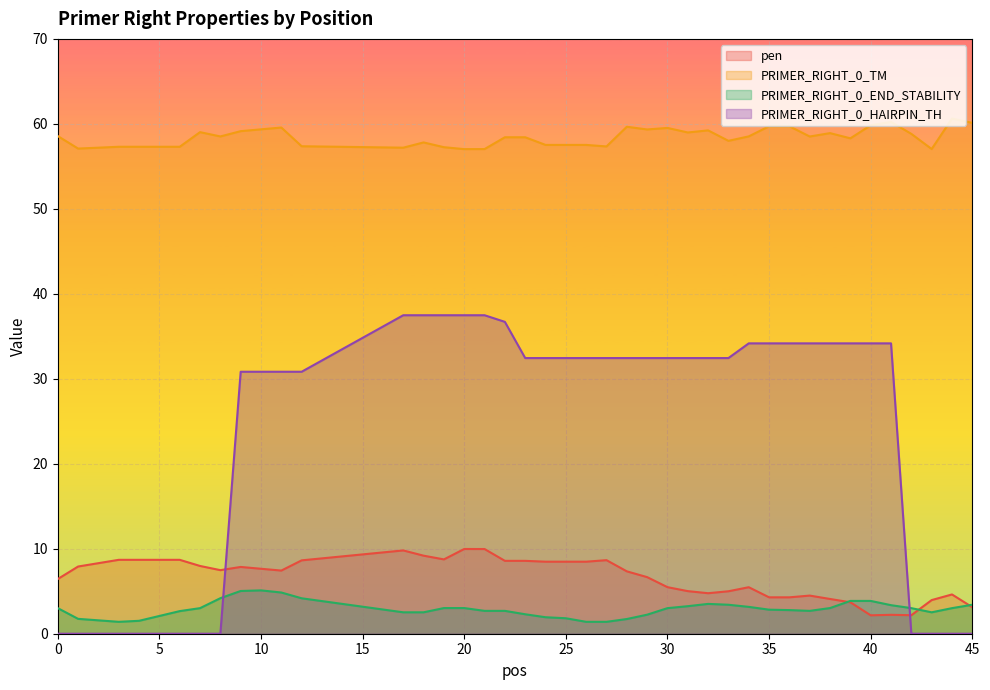

The value of pen at 12 is 8.6. True or false?

True